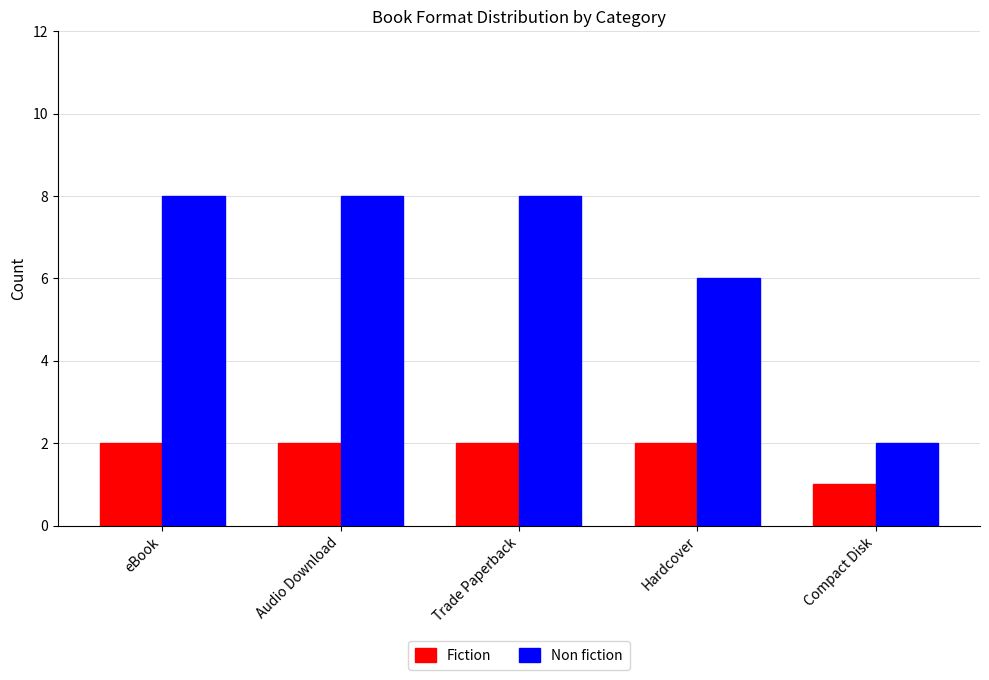

What is the value of the Fiction bar at the 3rd from the left?

2